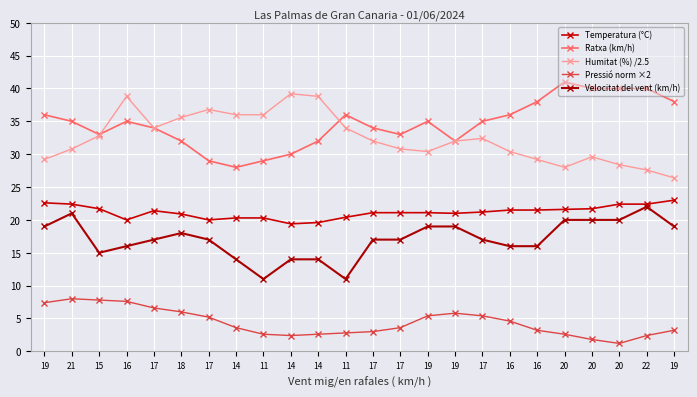

What is the minimum value shown in the chart?

1.2